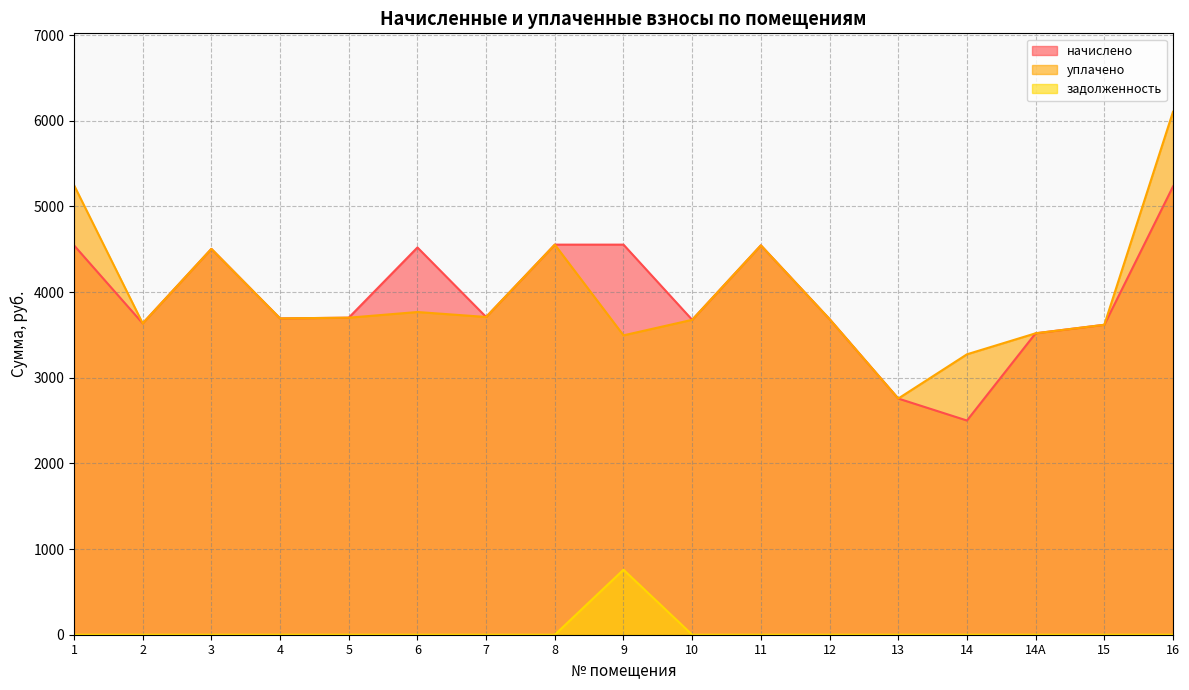

How many values in the начислено series exceed 3701?

9